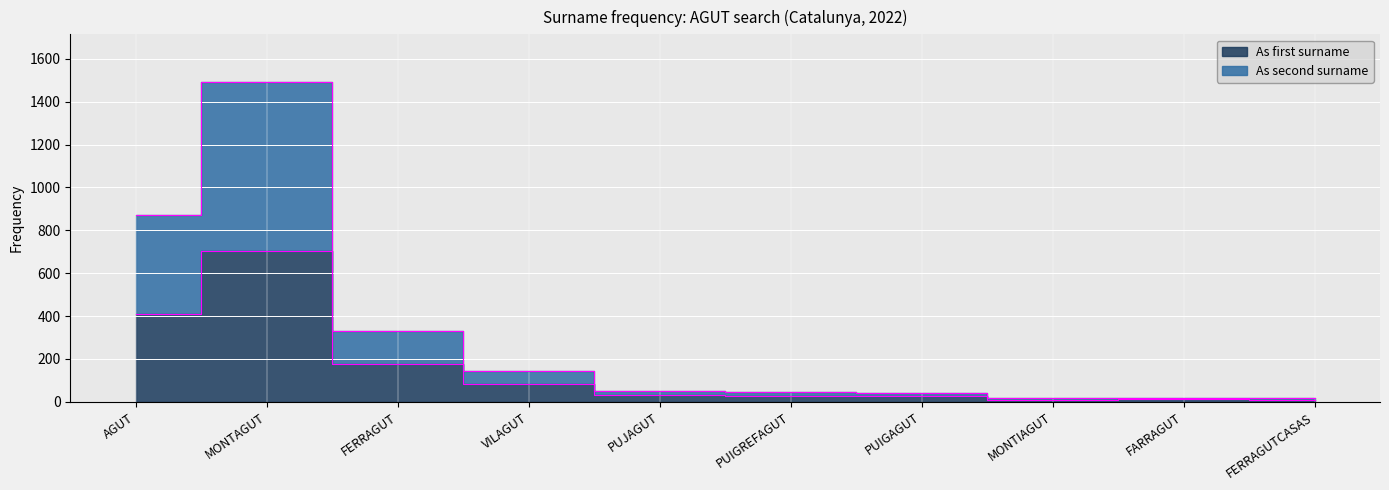

Reading right to left, transcribe all the data shown in this chart.

As first surname: 10	13	9	26	26	30	83	178	703	408
As second surname: 17	18	19	41	46	50	143	331	1491	871